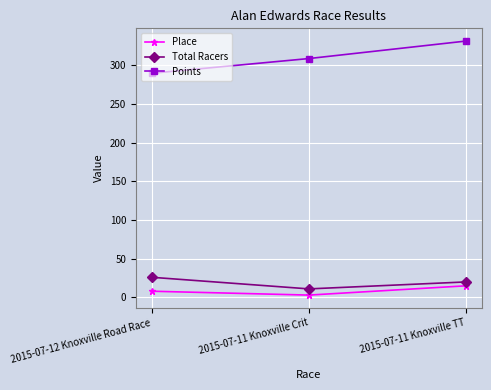

Rank the series at 2015-07-12 Knoxville Road Race from highest to lowest value.

Points, Total Racers, Place